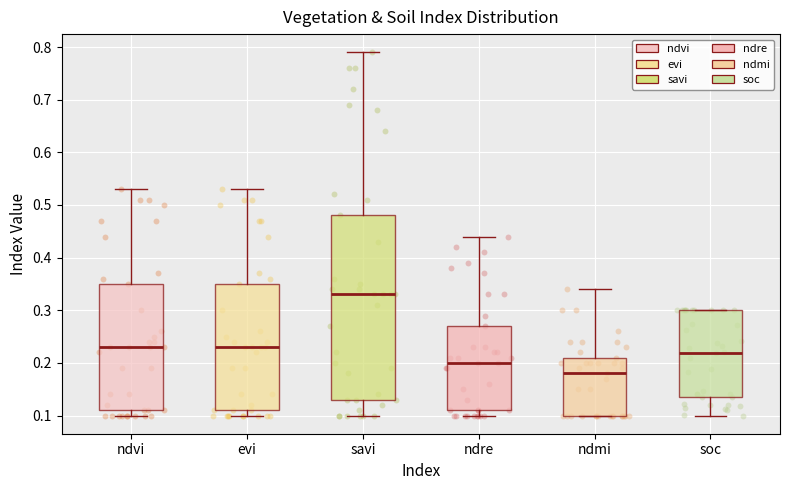

Reading left to right, read every box against the y-axis: the position of its median line, the range the box covers, and the ends of its whiskers. The values are not printed on the chart, so give them approximately, as read against the axis.

ndvi: median 0.23, box 0.11 to 0.35, whiskers 0.10 to 0.53
evi: median 0.23, box 0.11 to 0.35, whiskers 0.10 to 0.53
savi: median 0.33, box 0.13 to 0.48, whiskers 0.10 to 0.79
ndre: median 0.20, box 0.11 to 0.27, whiskers 0.10 to 0.44
ndmi: median 0.18, box 0.10 to 0.21, whiskers 0.10 to 0.34
soc: median 0.22, box 0.14 to 0.30, whiskers 0.10 to 0.30